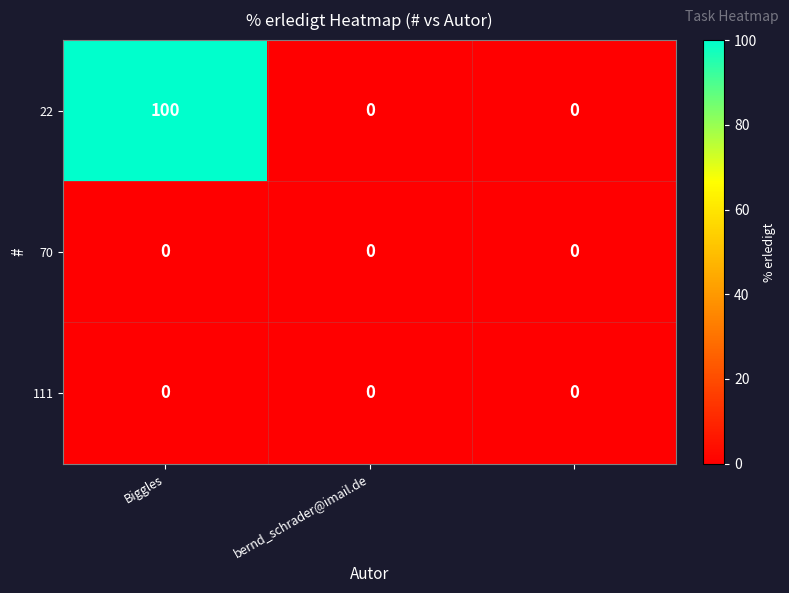

What is the greatest value displayed?

100